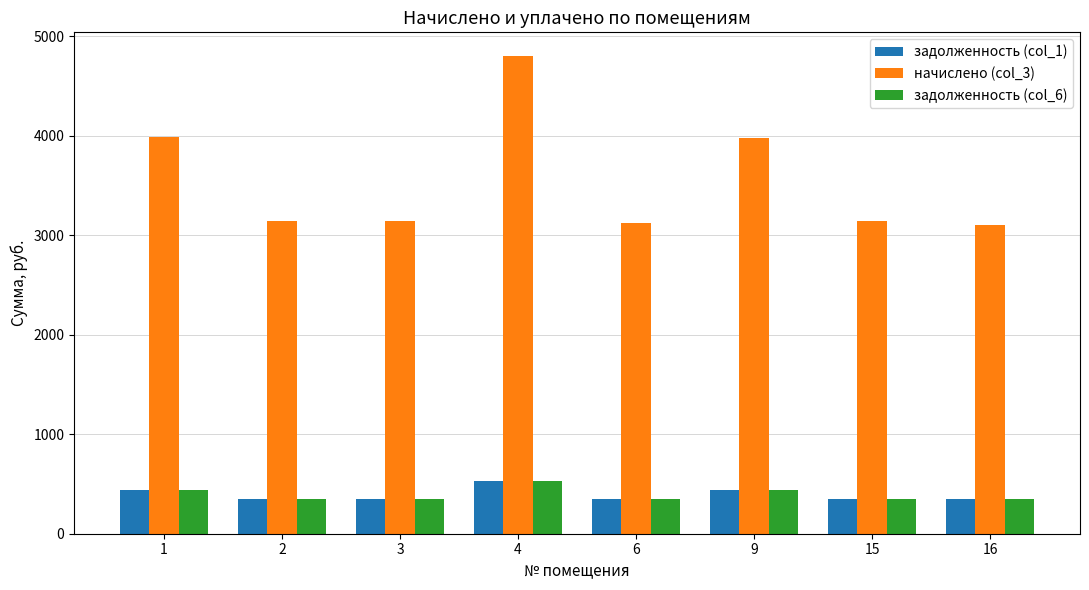

How many bars are there in total?

24